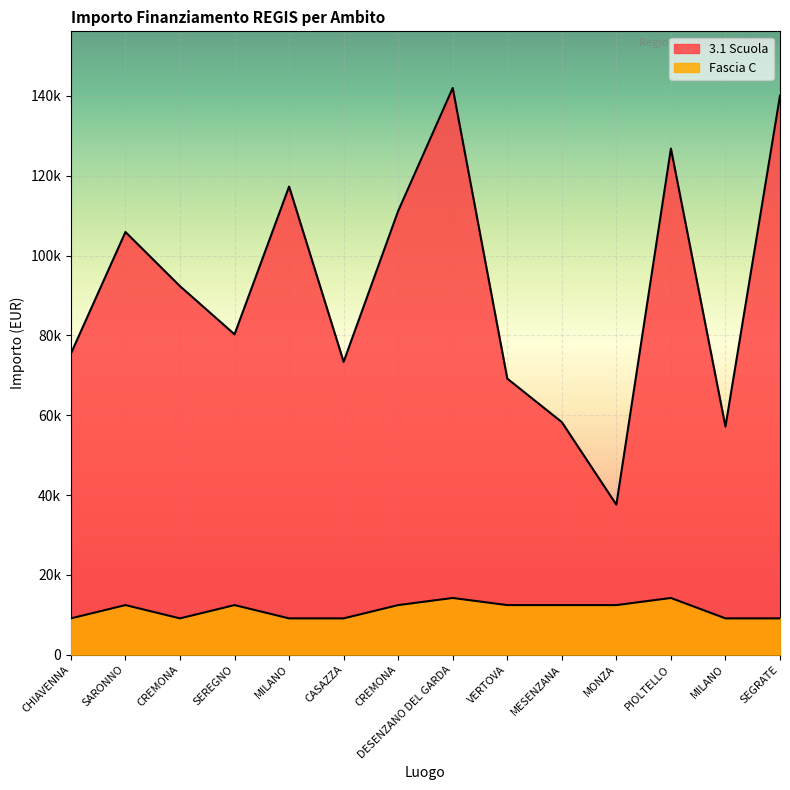

Which category has the lowest value in the Fascia C series?

CHIAVENNA